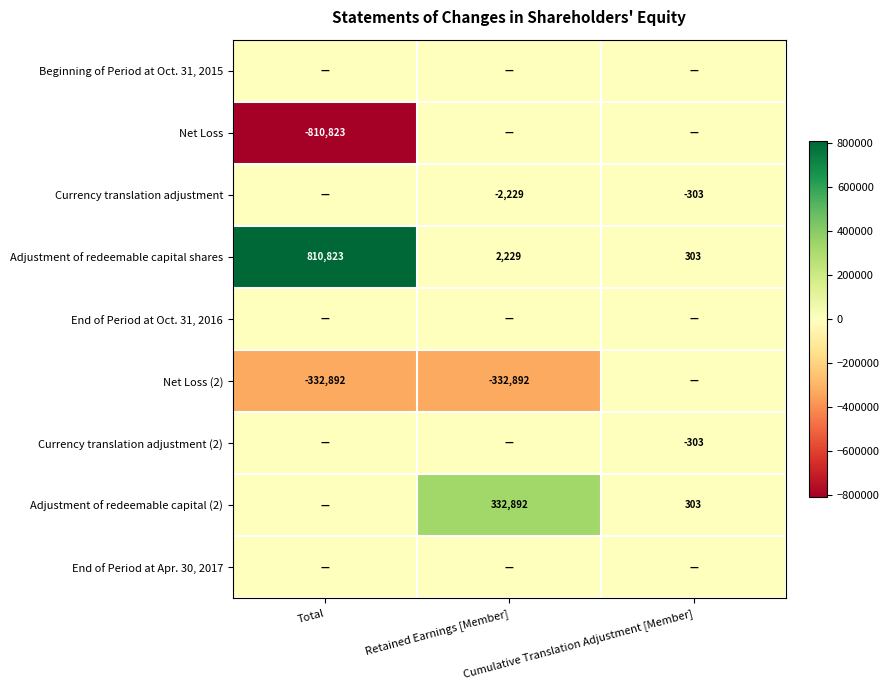

At Retained Earnings [Member], list the series in order from largest to smallest.

Adjustment of redeemable capital (2), Adjustment of redeemable capital shares, Beginning of Period at Oct. 31, 2015, Net Loss, End of Period at Oct. 31, 2016, Currency translation adjustment (2), End of Period at Apr. 30, 2017, Currency translation adjustment, Net Loss (2)